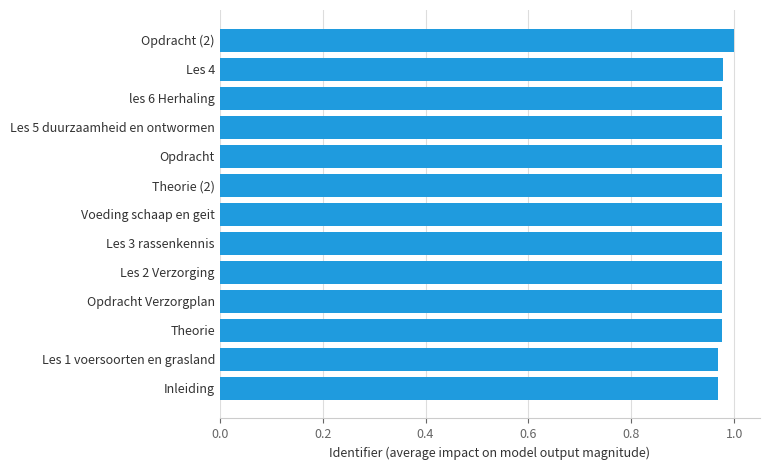

What is the sum of the values at Voeding schaap en geit and Les 4?

2.0